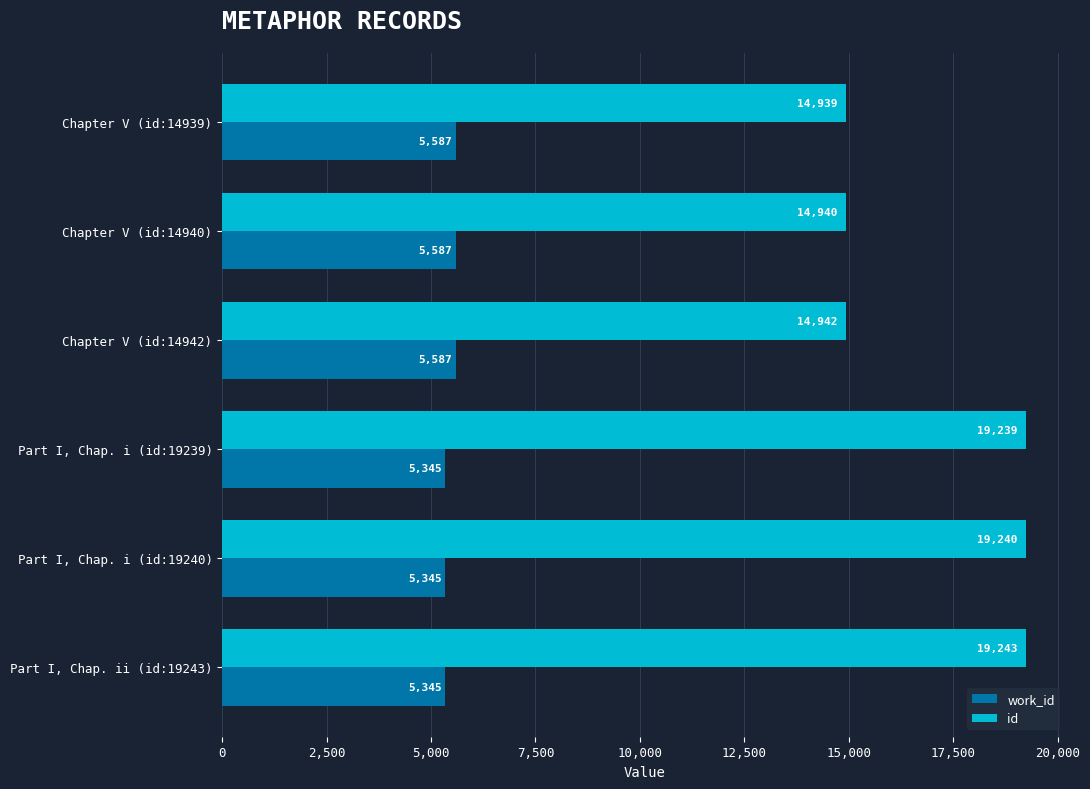

What is the minimum value shown in the chart?

5345